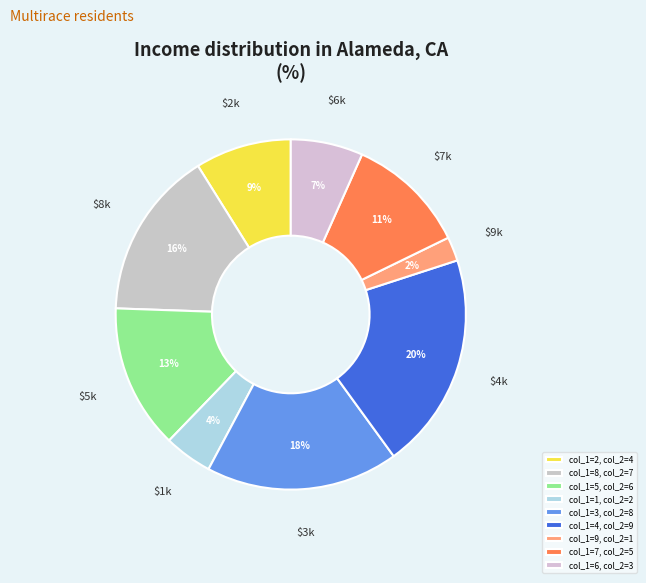

How many segments does this pie chart have?

9